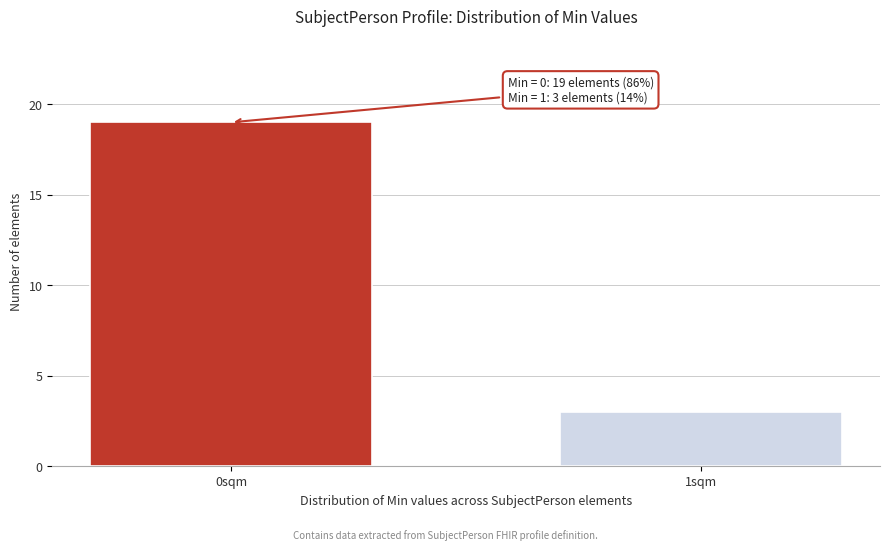

Reading left to right, what are all the values shown in this chart?

19	3